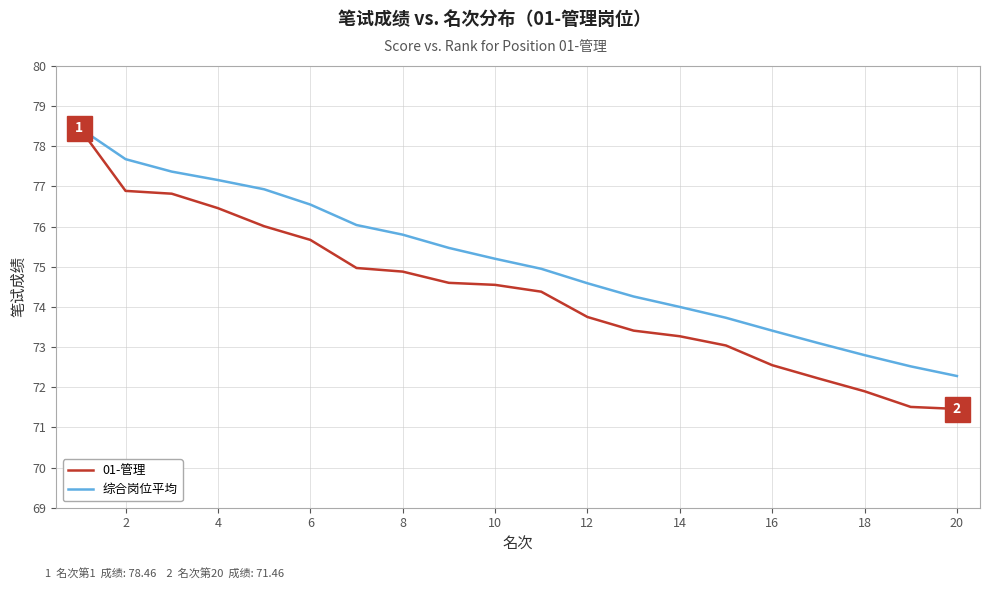

What is the minimum value for 01-管理?

71.5